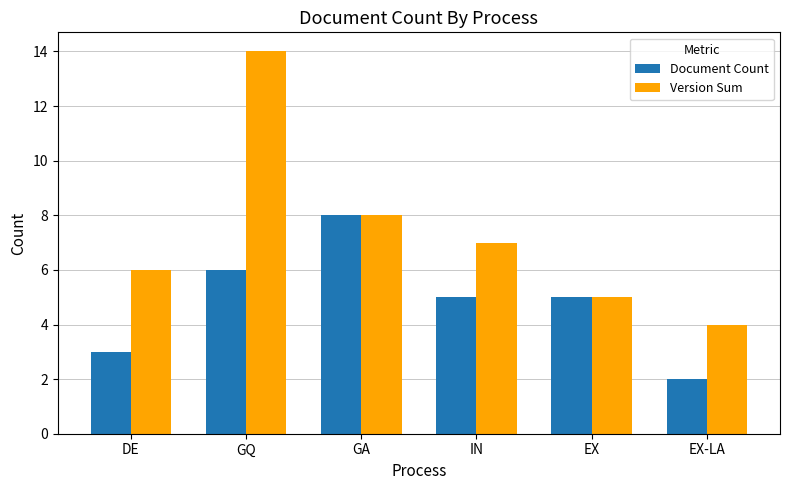

List the series in order of their overall mean, highest first.

Version Sum, Document Count